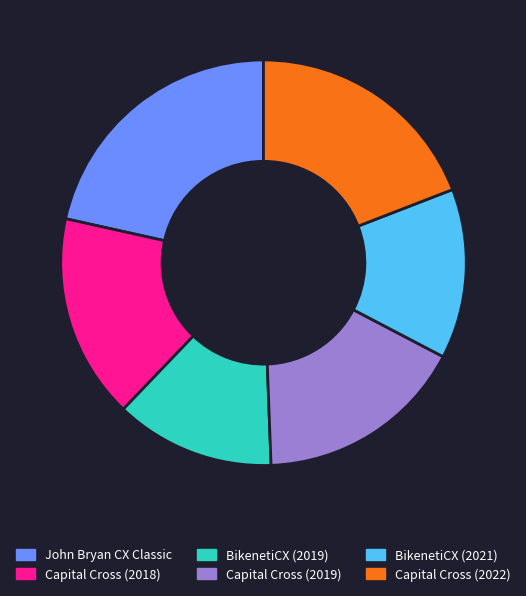

Is there any slice that represents more than half of the pie?

No